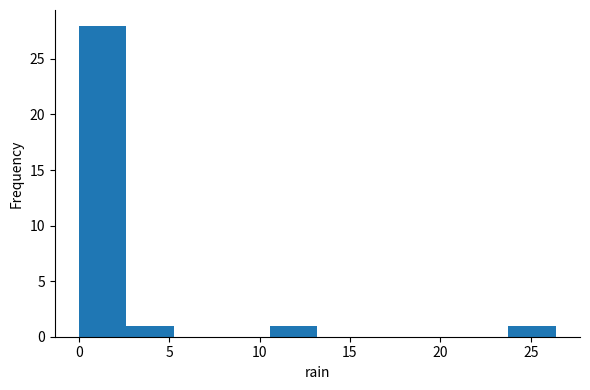

Reading left to right, transcribe this chart: for each bar, give the range it covers on the x-axis and its height. Neither the bar edges nor the heights are printed on the chart, so give them approximately, as read against the axes.

0.0 to 2.5: 28
2.5 to 5.5: 1
5.5 to 8.0: 0
8.0 to 10.5: 0
10.5 to 13.0: 1
13.0 to 16.0: 0
16.0 to 18.5: 0
18.5 to 21.0: 0
21.0 to 24.0: 0
24.0 to 26.5: 1